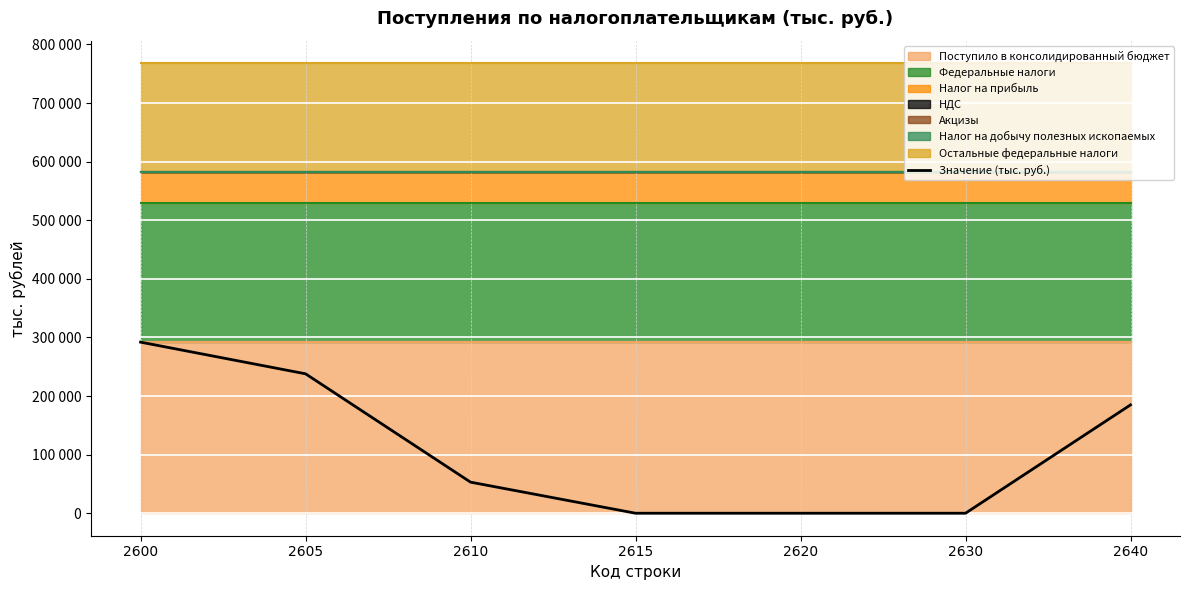

Where does the data first go above 53035?

2600